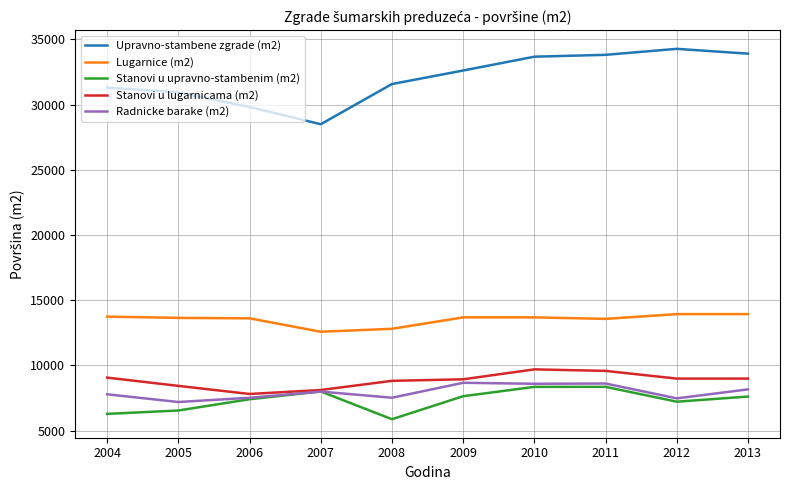

The value of Radnicke barake (m2) at 2004 is 7790. True or false?

True